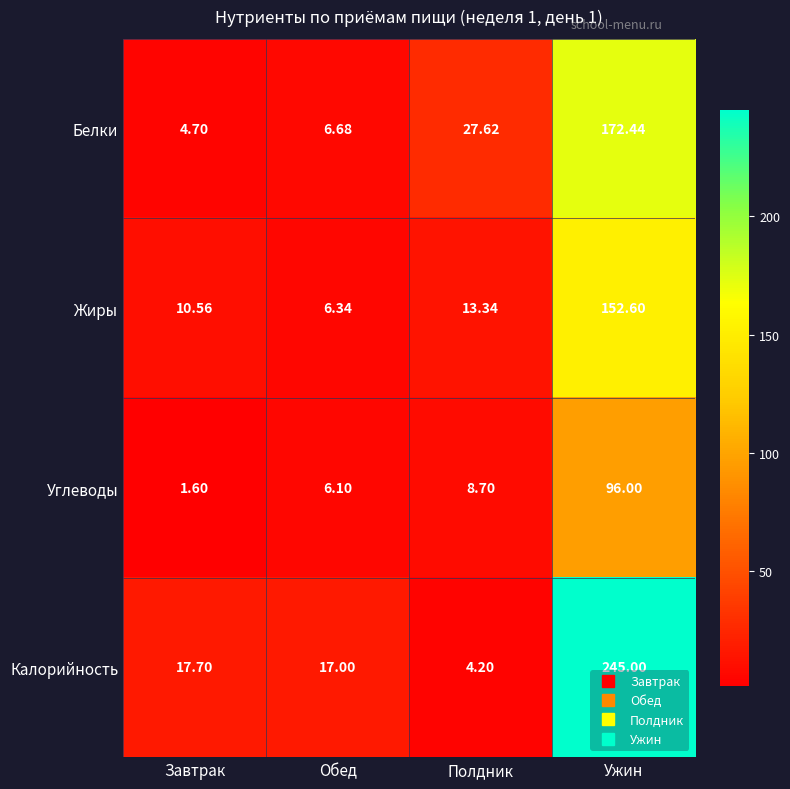

At which label does Жиры reach its minimum?

Обед